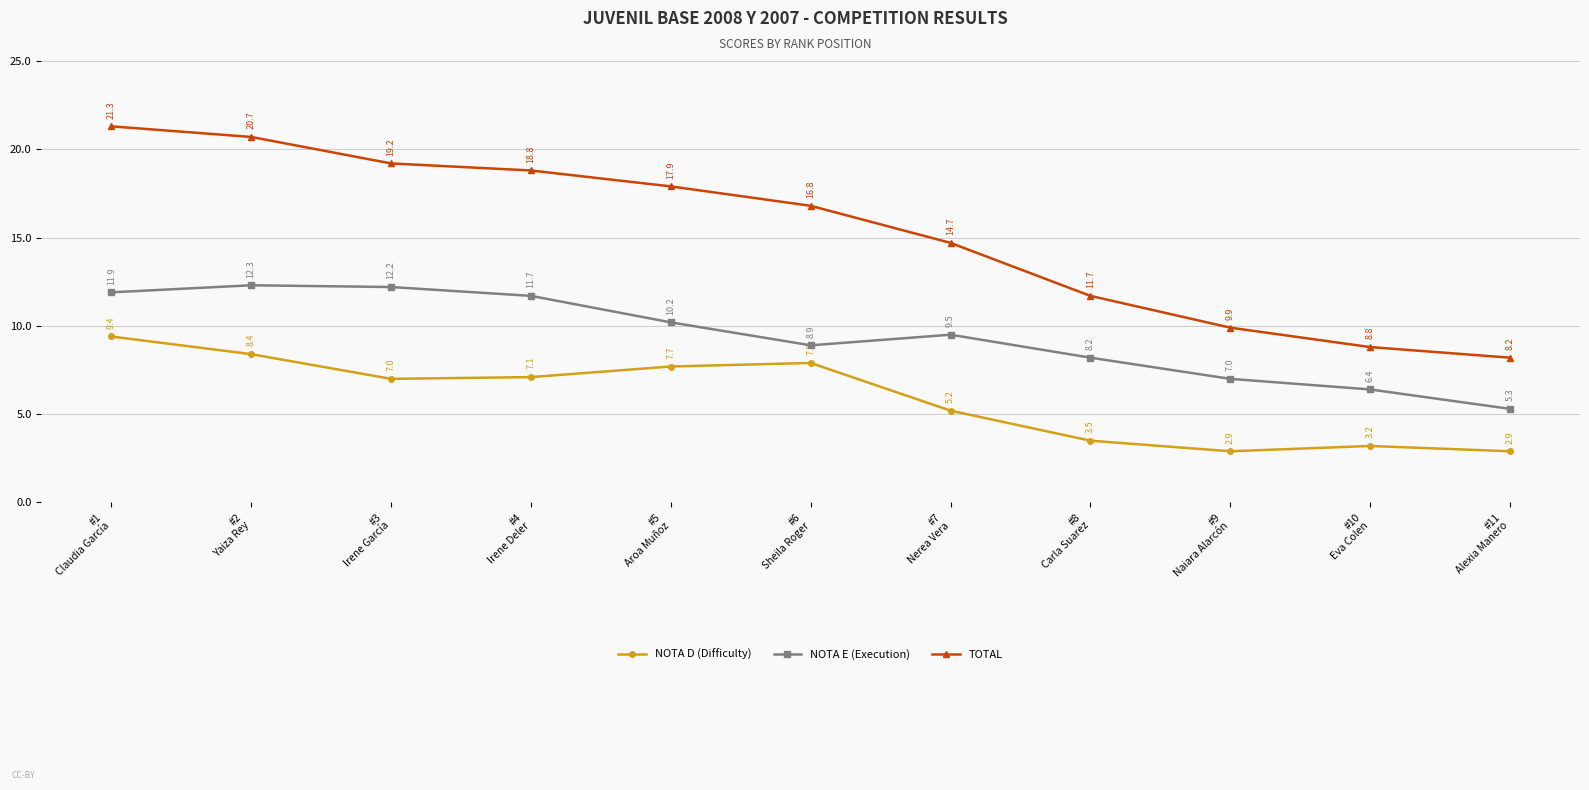

At how many categories does at least one series exceed 3?

11